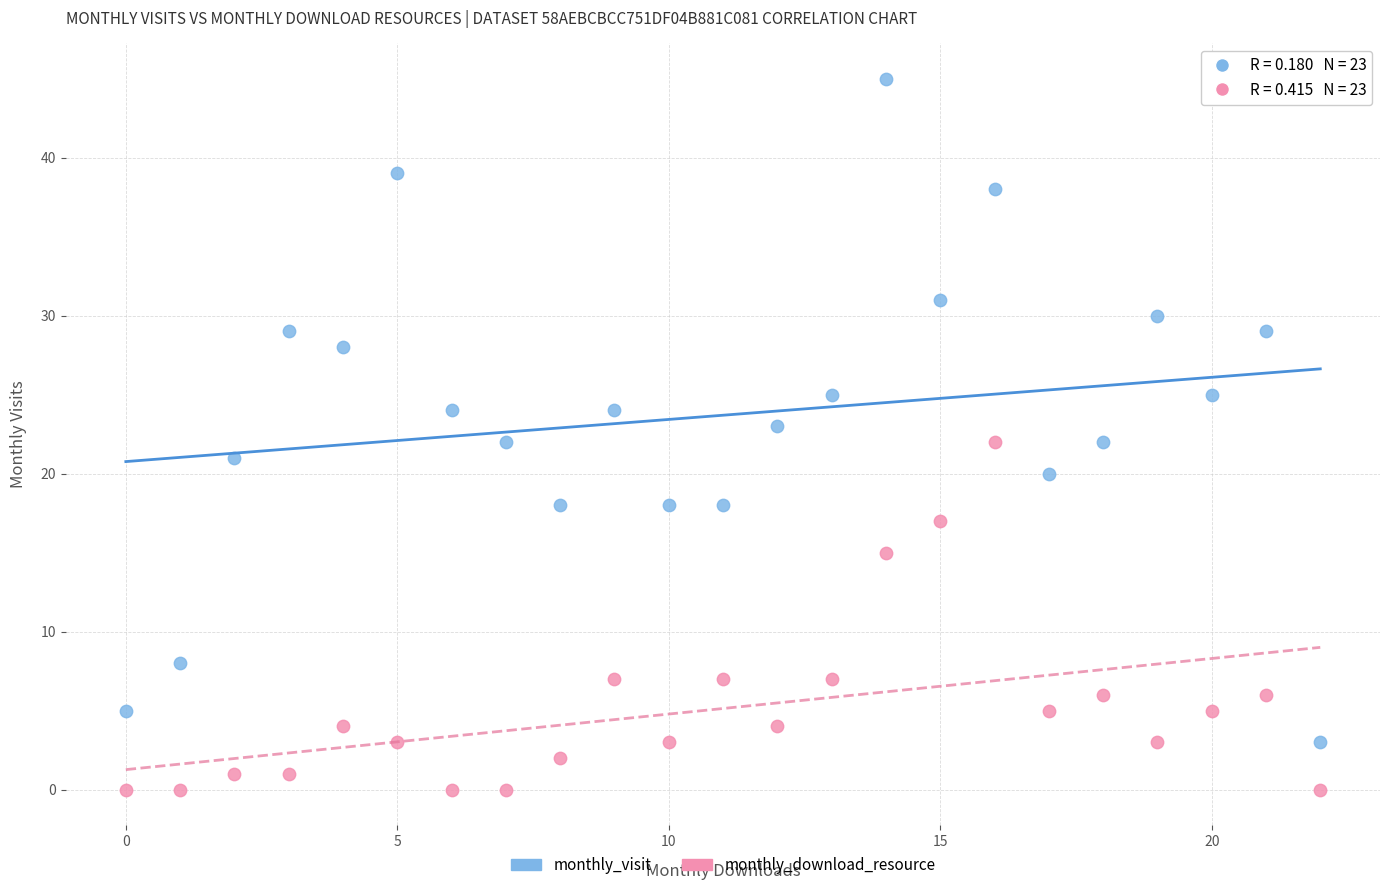

Which series reaches the minimum Y coordinate?

monthly_download_resource